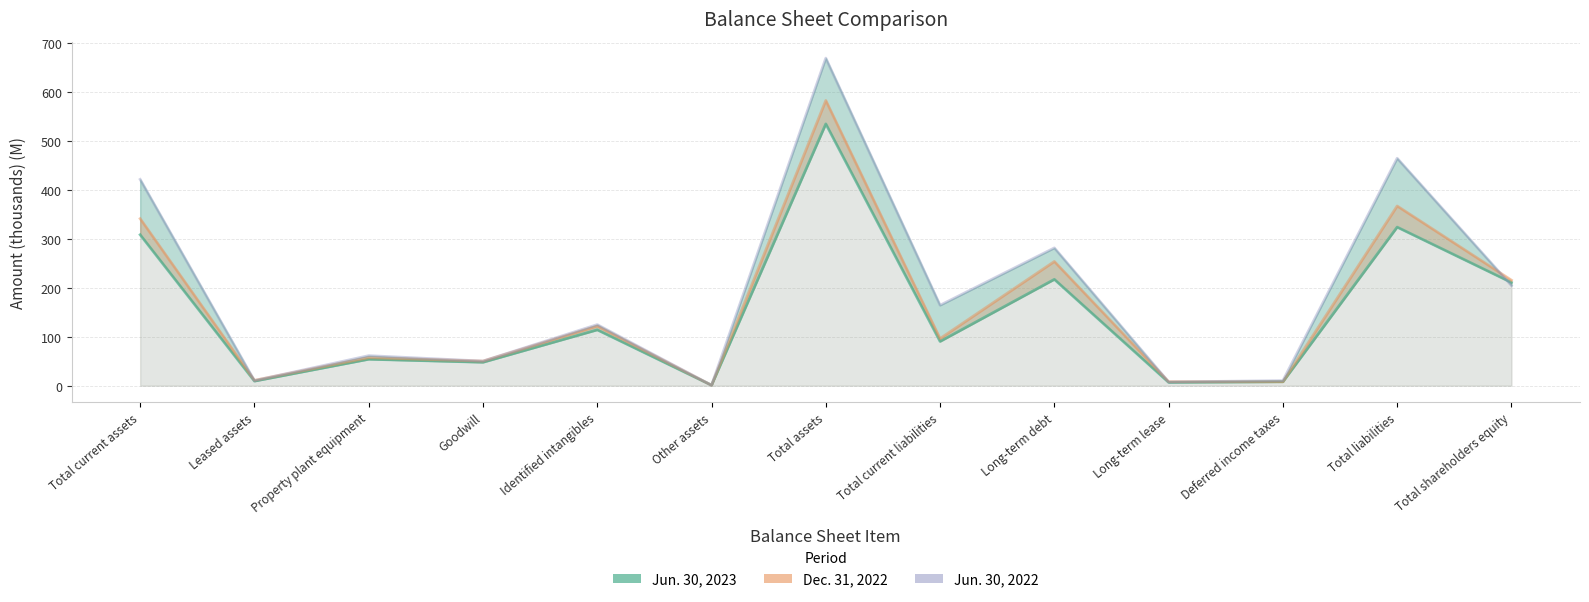

Between Leased assets and Total shareholders equity, which series saw the biggest shift?

Dec. 31, 2022